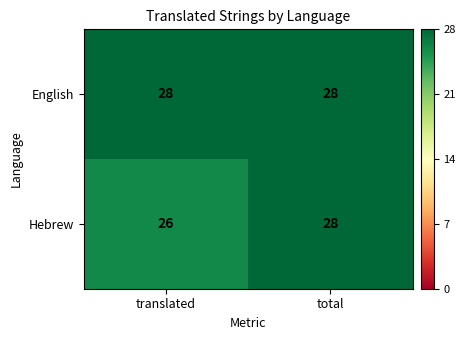

What is the minimum value shown in the chart?

26